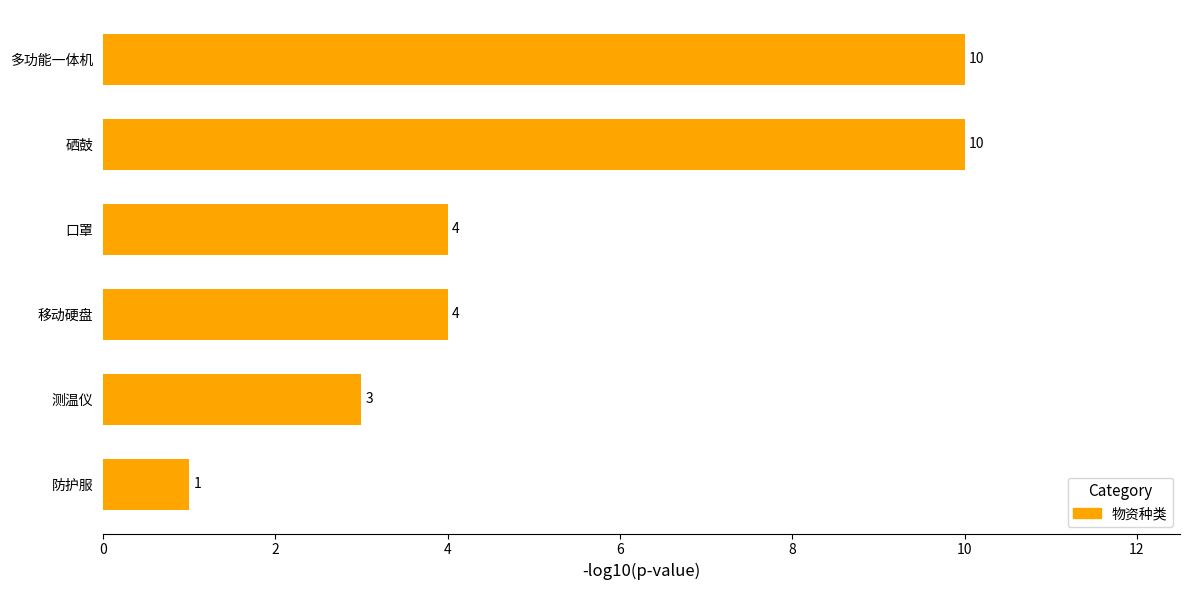

How many values are between 3 and 10?

5